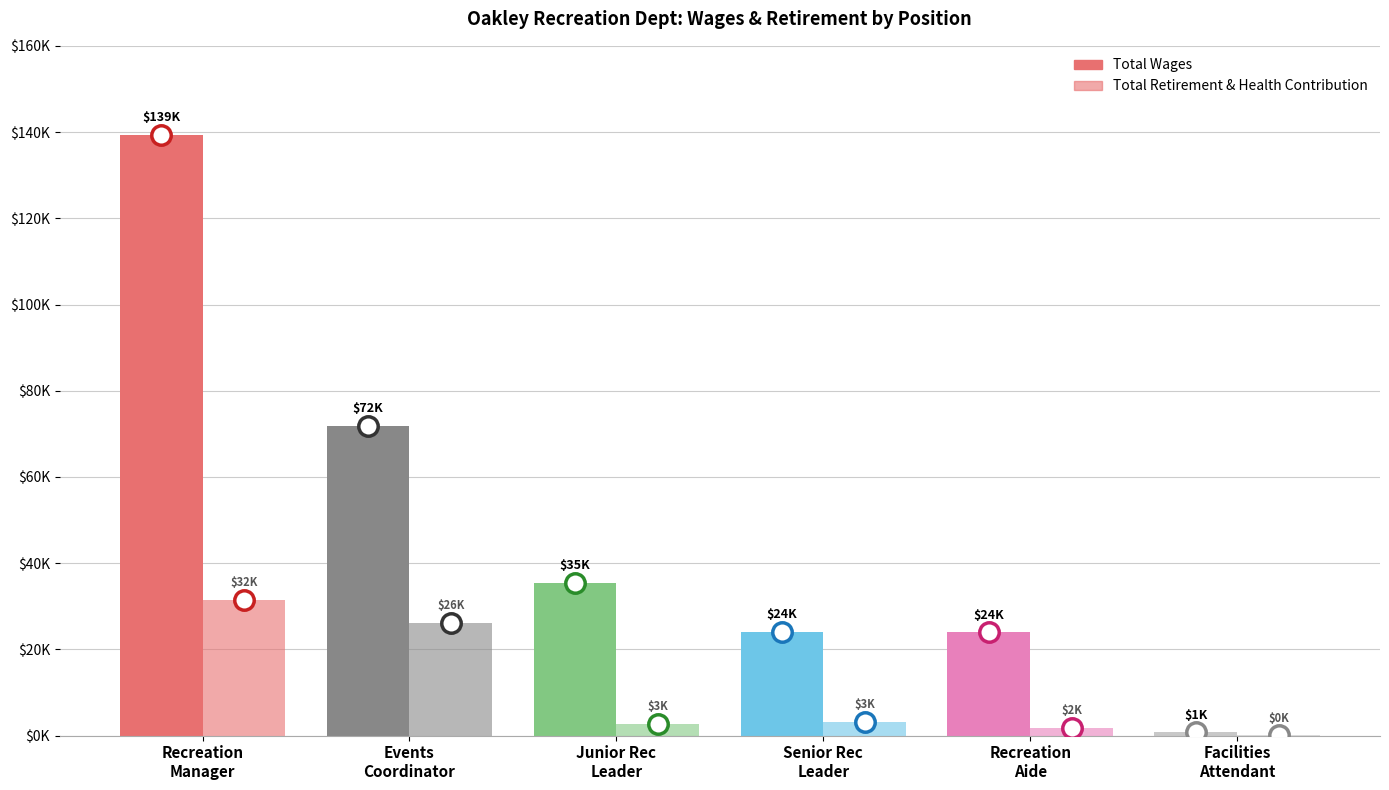

List the series in order of their peak value, highest first.

Total Wages, Total Retirement & Health Contribution